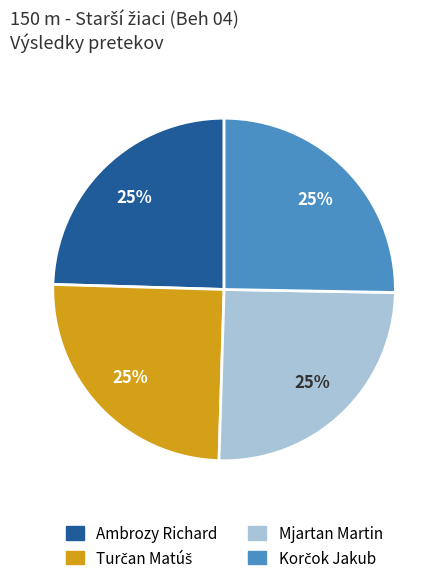

How many segments does this pie chart have?

4